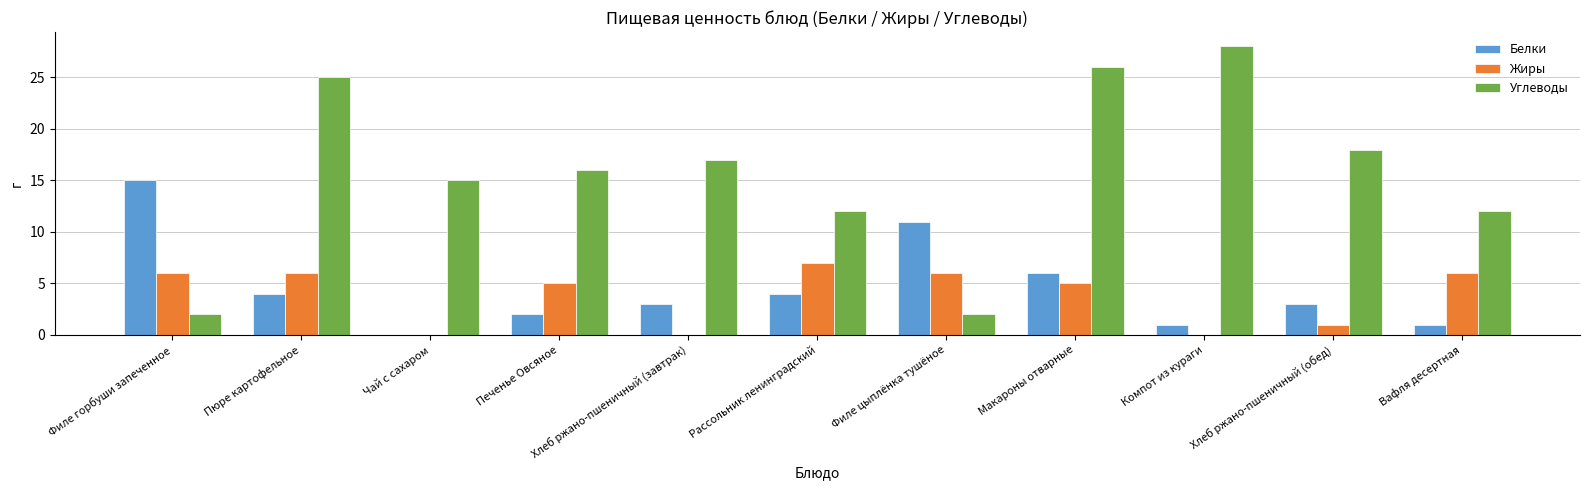

The Углеводы series shows 17 at Хлеб ржано-пшеничный (завтрак). True or false?

True